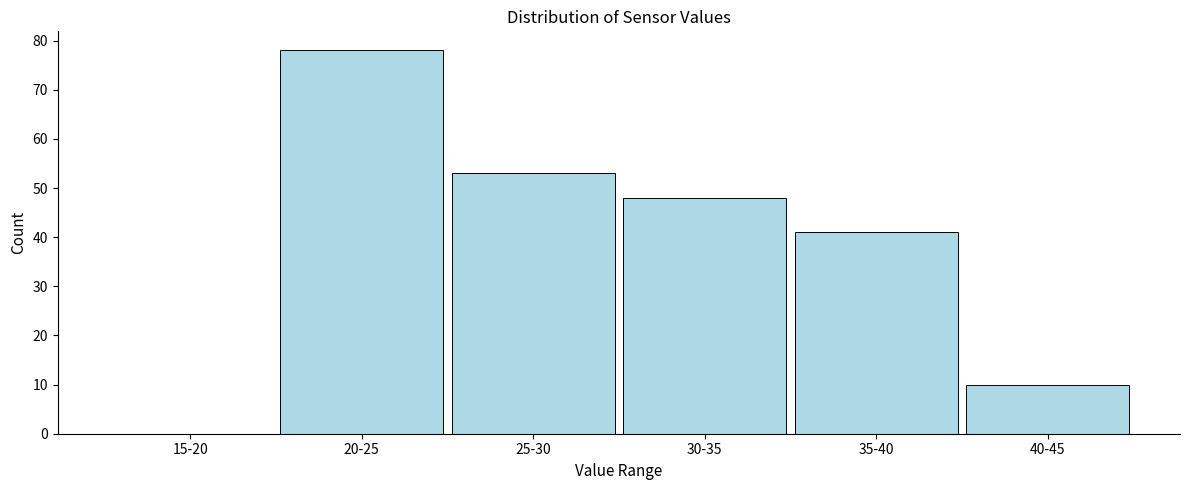

Reading right to left, what are all the values shown in this chart?

40-45=10	35-40=41	30-35=48	25-30=53	20-25=78	15-20=0